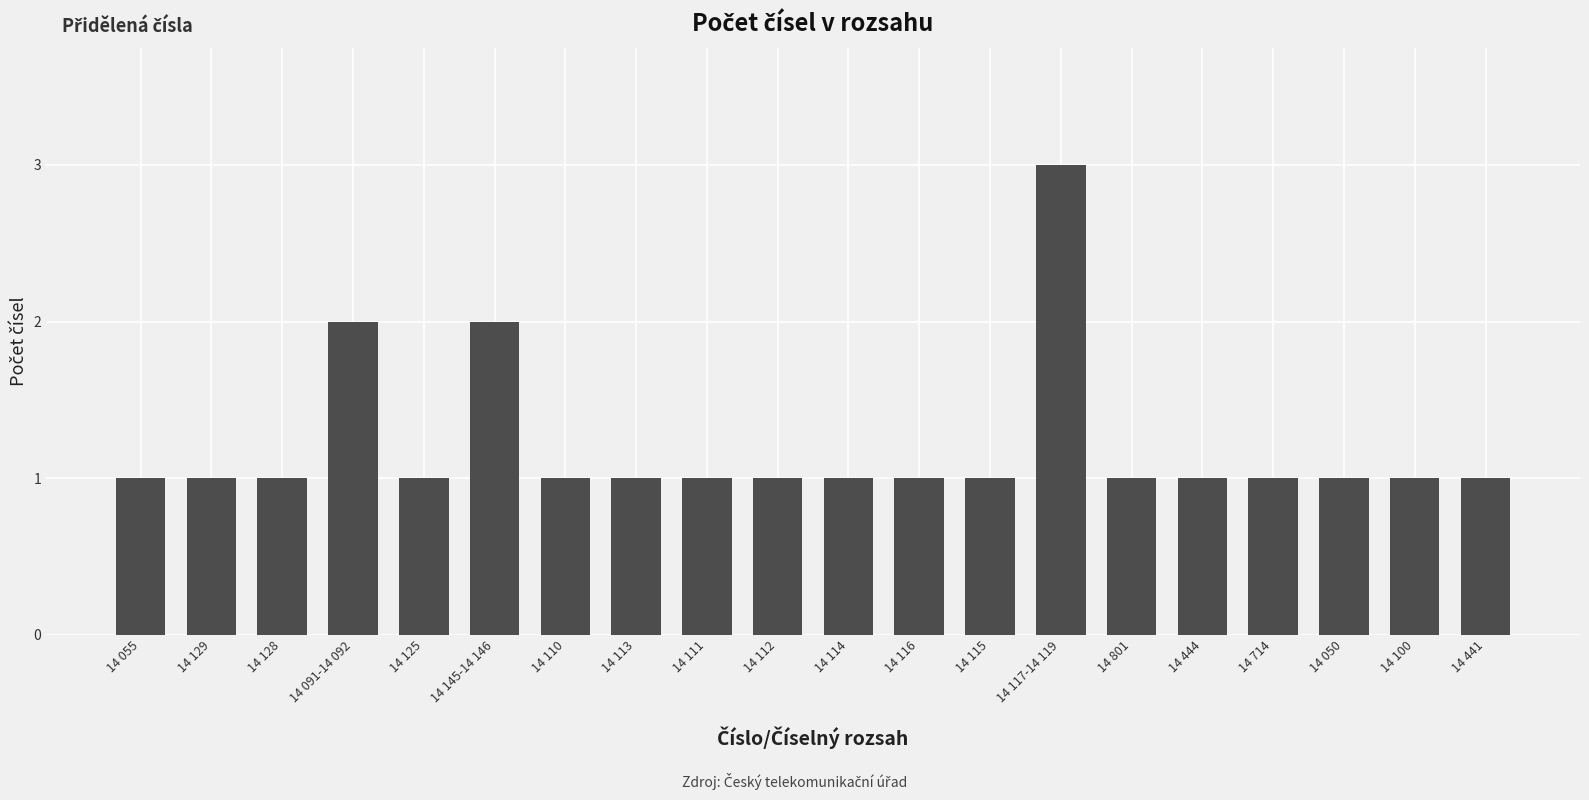

What is the value of the 2nd bar from the left?

1